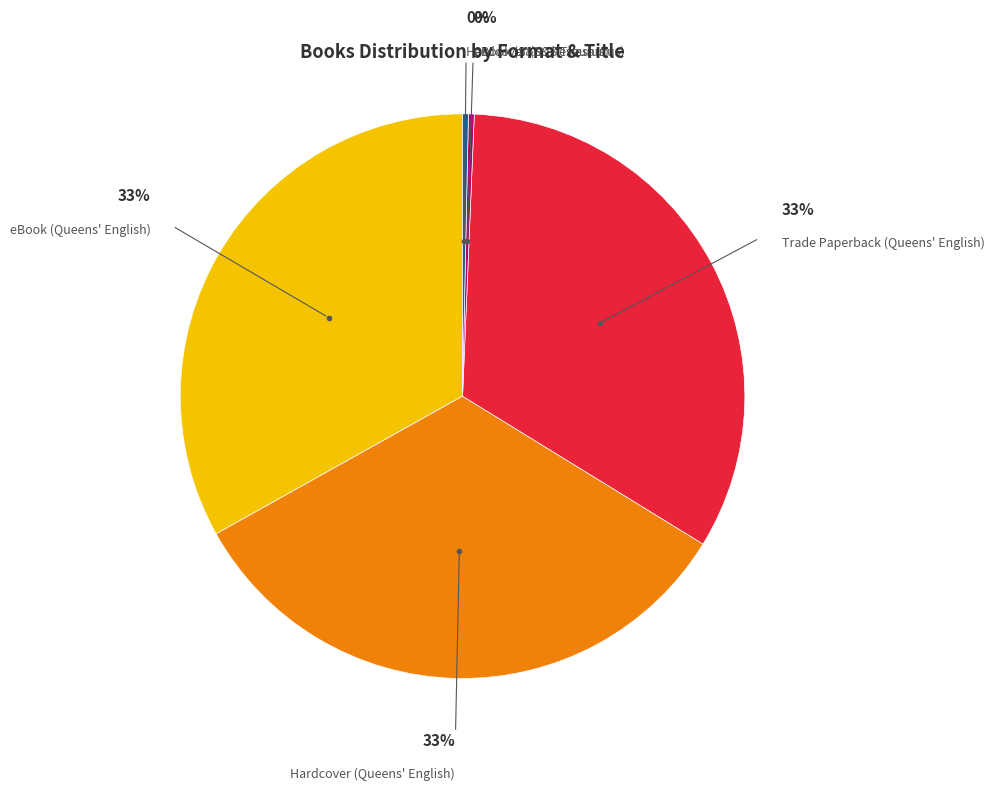

To the nearest percent, what is the average slice percentage?

20%